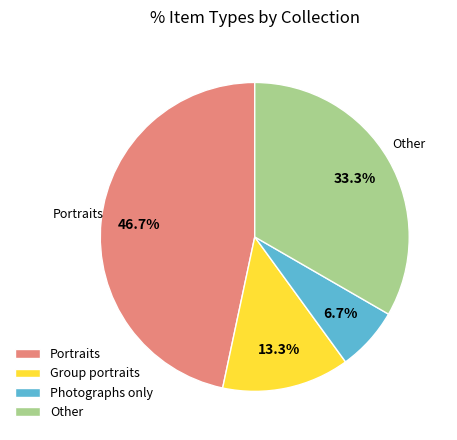

Rank the categories by value from lowest to highest.

Photographs only, Group portraits, Other, Portraits